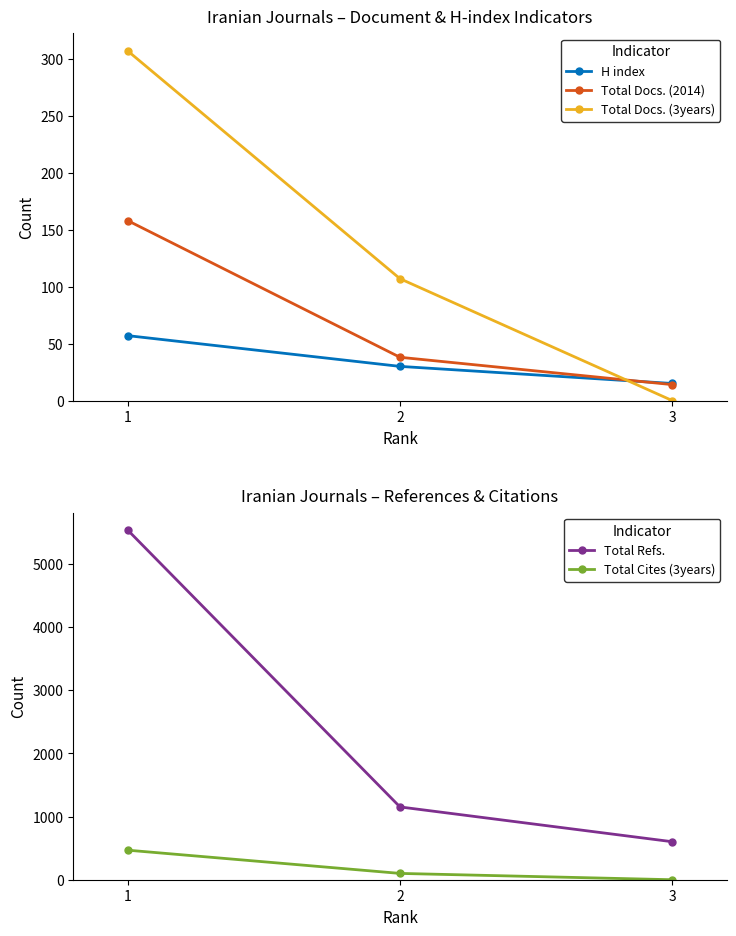

Reading right to left, extract all data points from this chart.

H index: 15	30	57
Total Docs. (2014): 14	38	158
Total Docs. (3years): 0	107	307
Total Refs.: 602	1153	5538
Total Cites (3years): 0	100	468